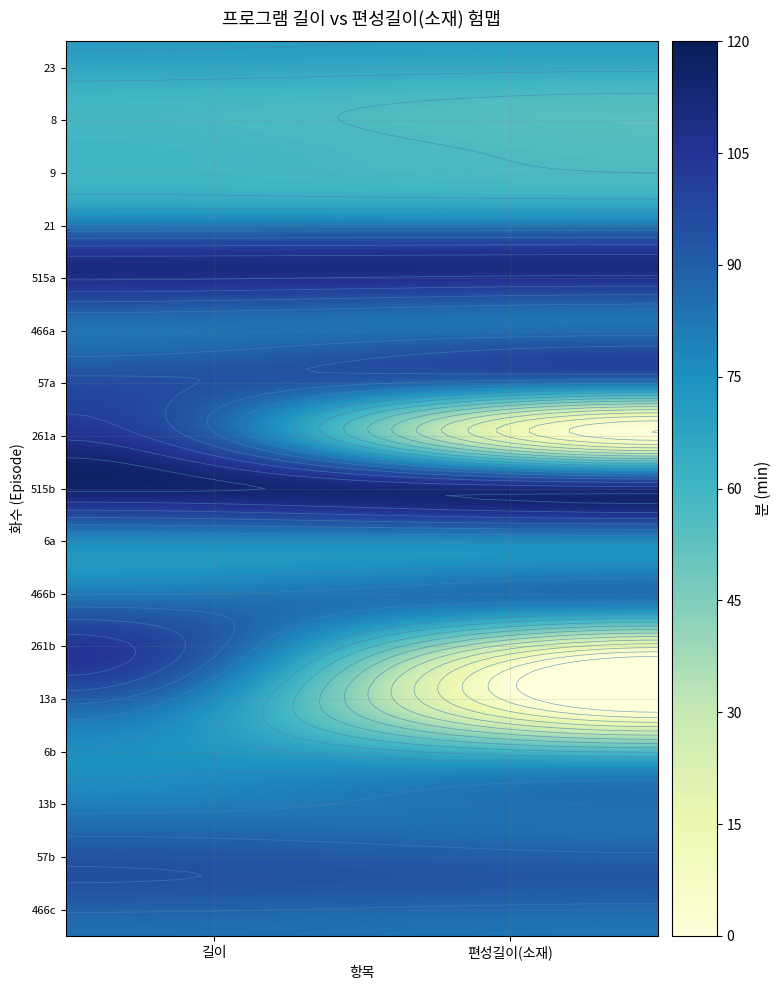

At which category is the sum across all series the highest?

길이